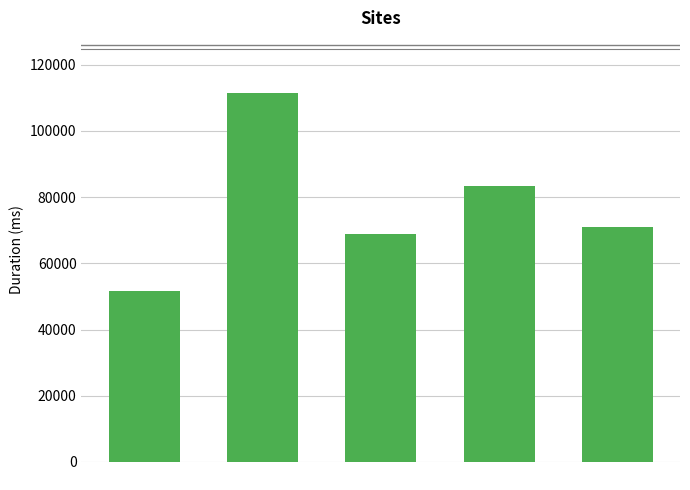

Which has a higher value, Circuit 4 or Circuit 2?

Circuit 2